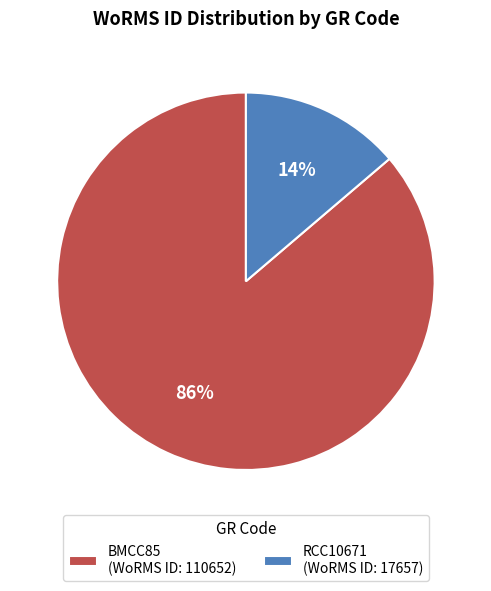

Is it true that BMCC85 is 86% of the pie?

True